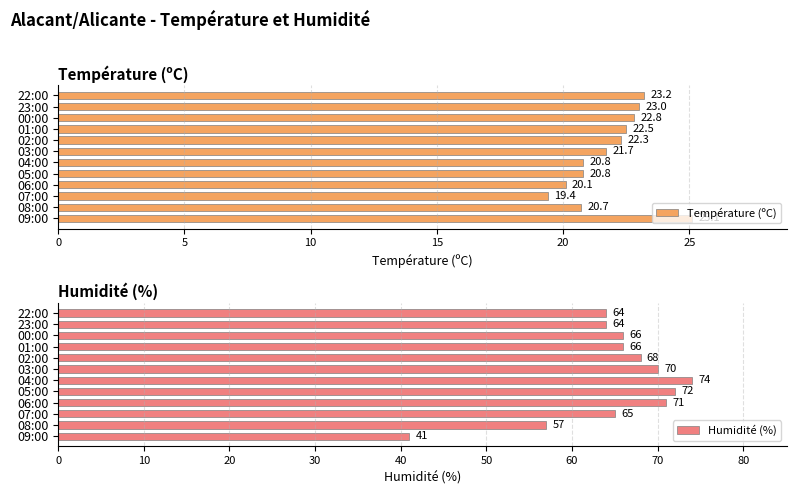

What is the minimum value for Température (ºC)?

19.4